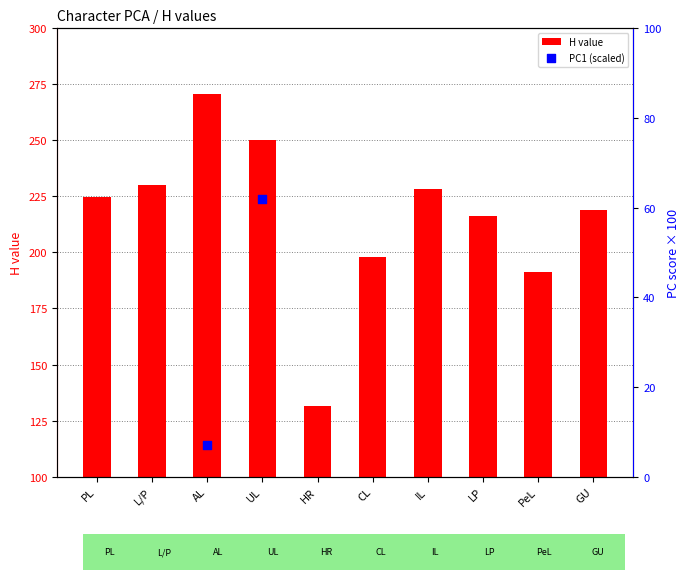

At which category is the sum across all series the highest?

UL